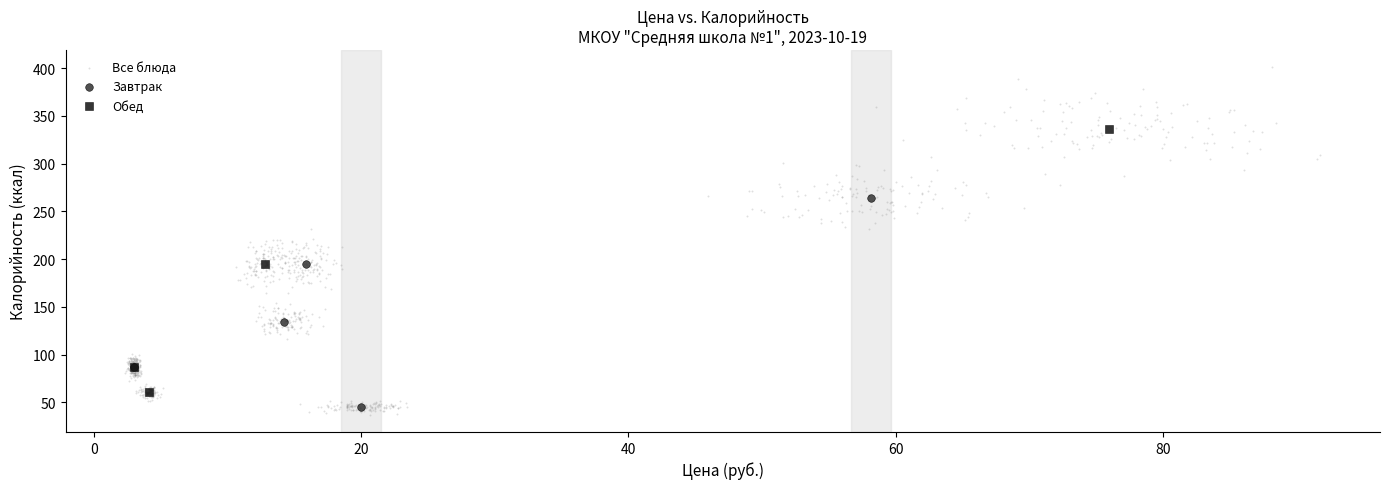

Which series has the widest spread of Y values?

Все блюда